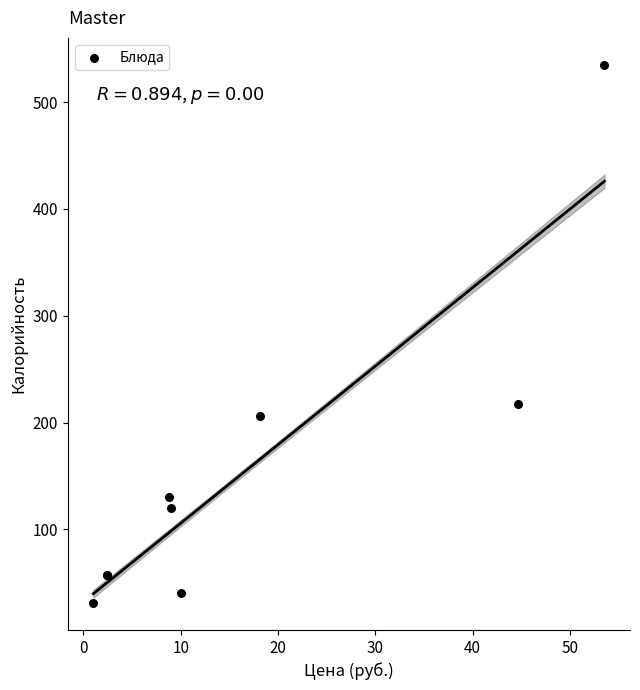

What Y value in the scatter plot is closest to 283?

217